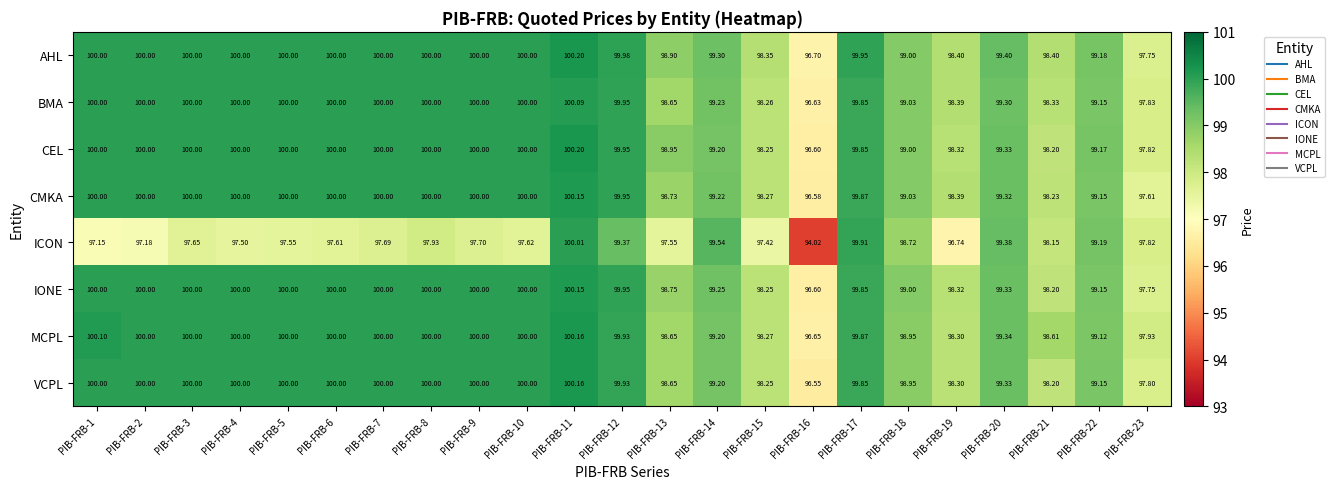

Which series has the widest spread of values?

ICON